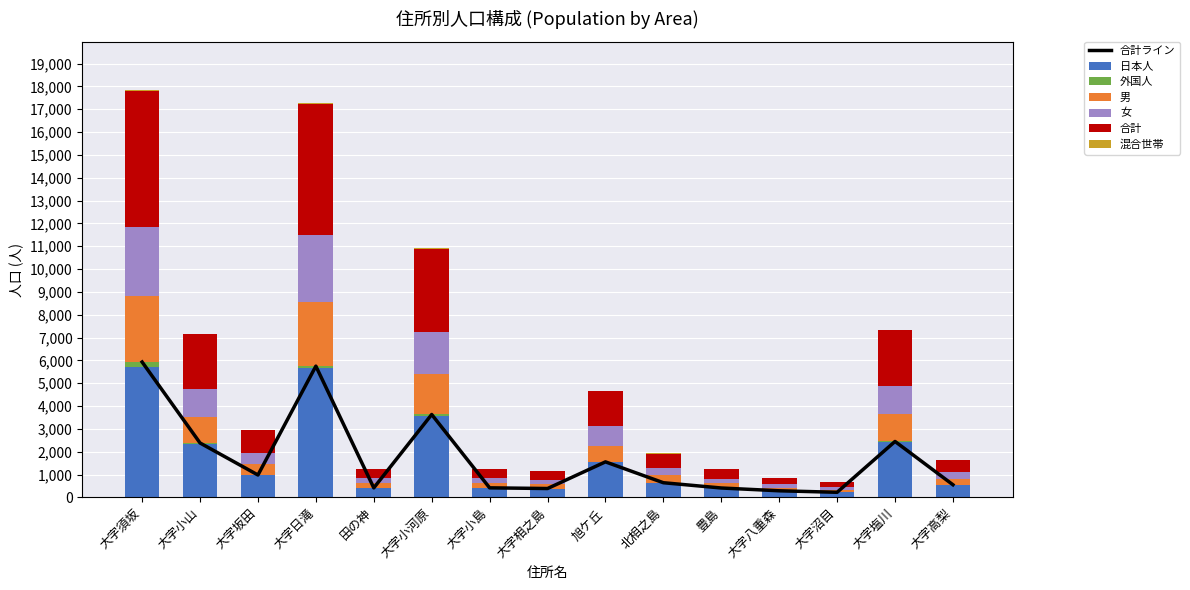

What is the difference between the 日本人 values at 旭ケ丘 and 大字小河原?

2012